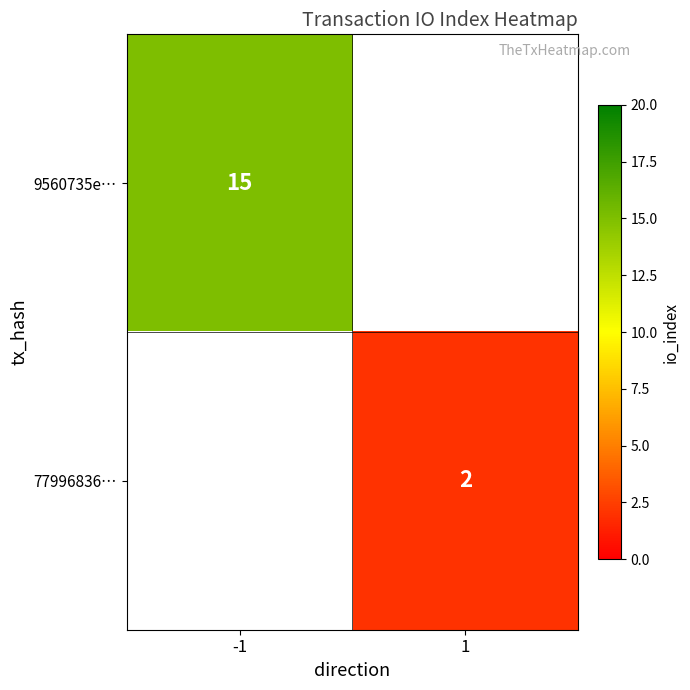

How many data points does each series have?

2